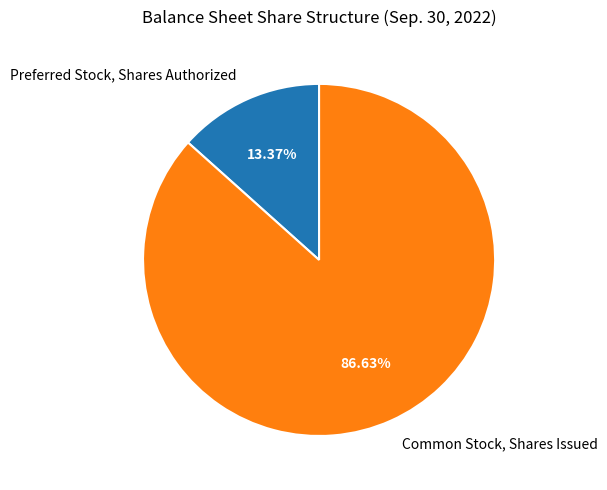

Combined, what portion of the pie is Common Stock, Shares Issued and Preferred Stock, Shares Authorized?

100.0%